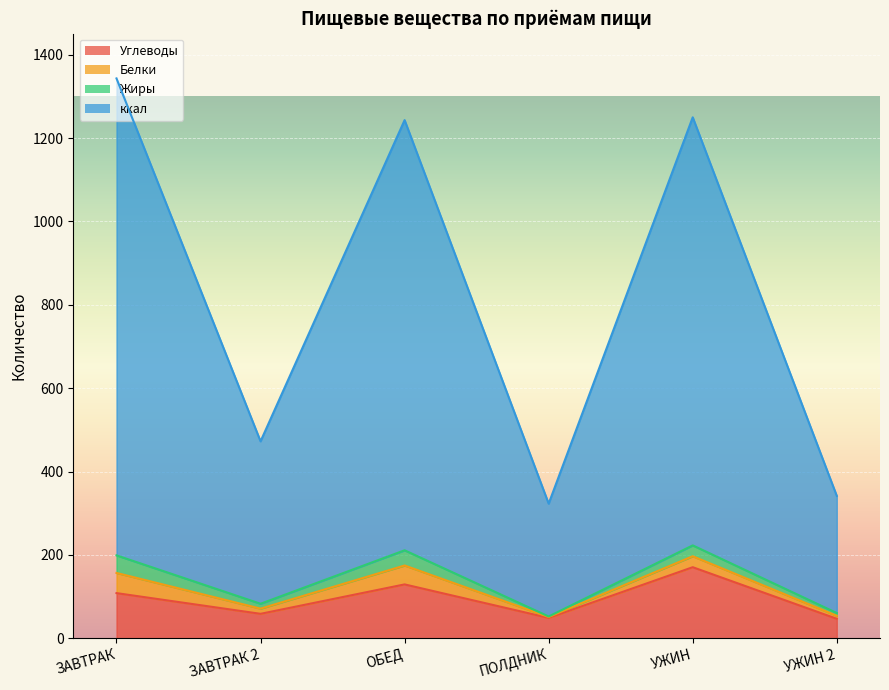

Read the Углеводы value at ПОЛДНИК.

48.8